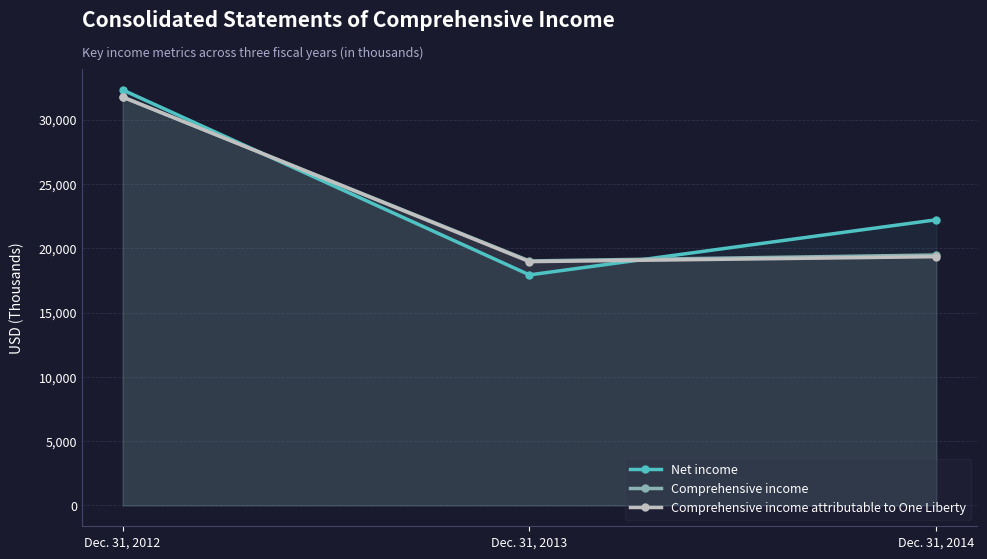

Where is Comprehensive income attributable to One Liberty nearest to the value 25358?

Dec. 31, 2014